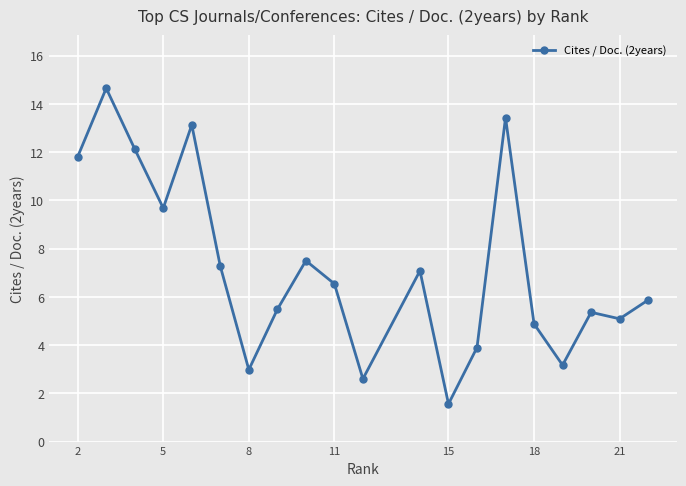

What is the sum of all values?

144.1